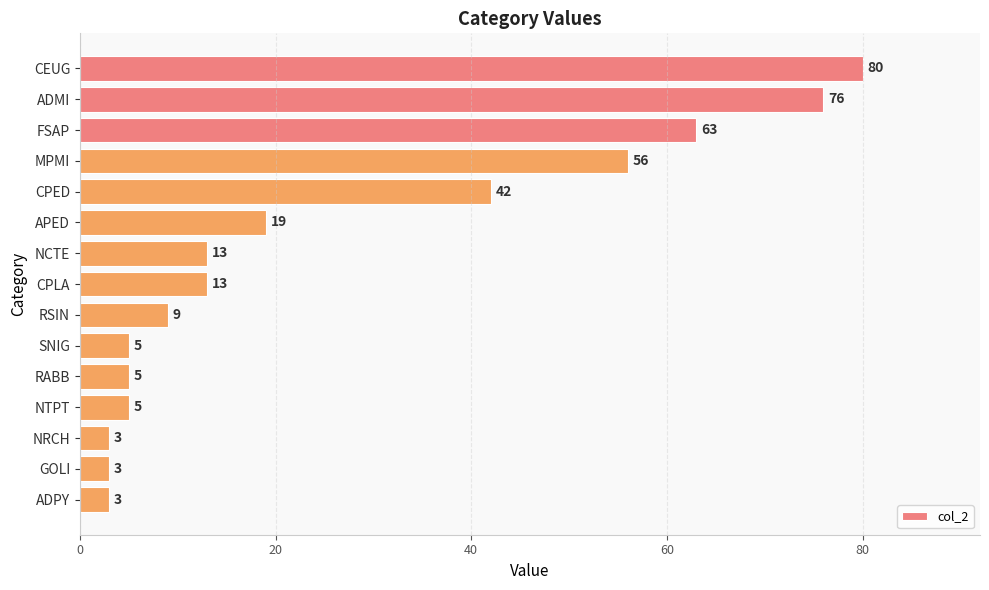

Which has a higher value, CPED or MPMI?

MPMI